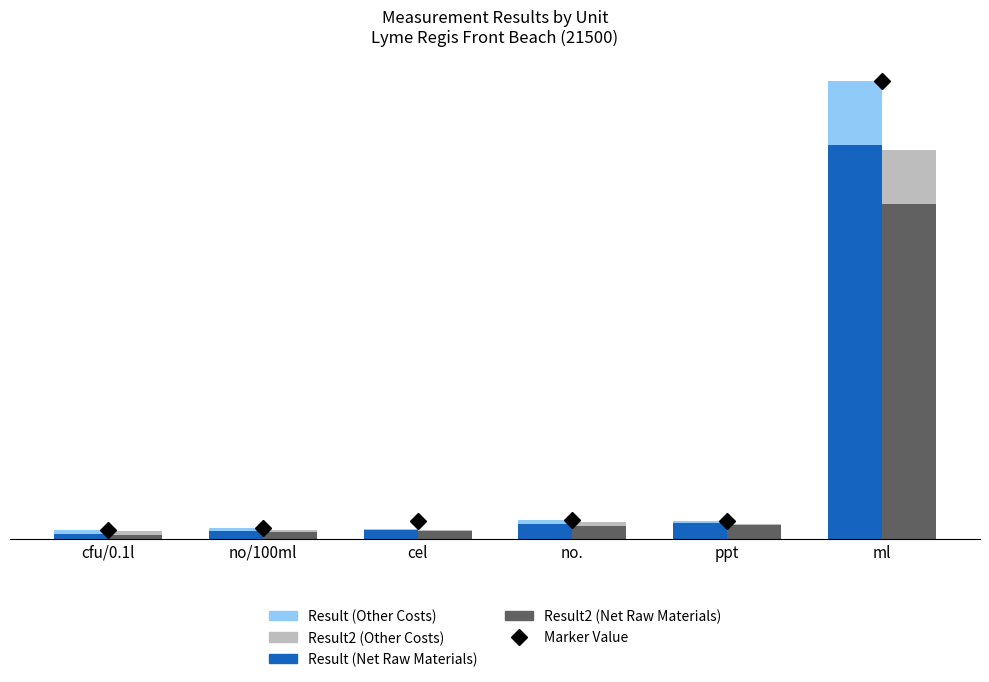

The value of Result2 (Base) at ml is 731.0. True or false?

True